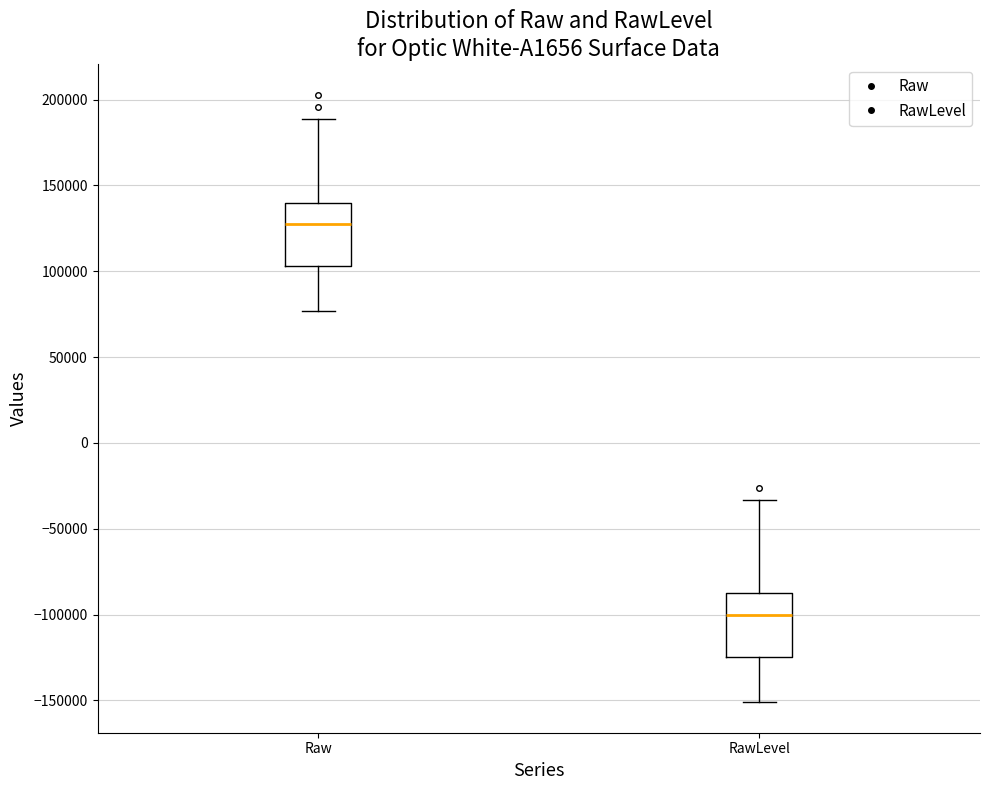

Reading left to right, transcribe this box plot: for each box, give where its median line is, the range the box spans, and where its two whiskers end, as read against the y-axis. The values are not printed on the chart, so give them approximately, as read against the axis.

Raw: median 125000, box 105000 to 140000, whiskers 75000 to 190000
RawLevel: median -100000, box -125000 to -85000, whiskers -150000 to -35000